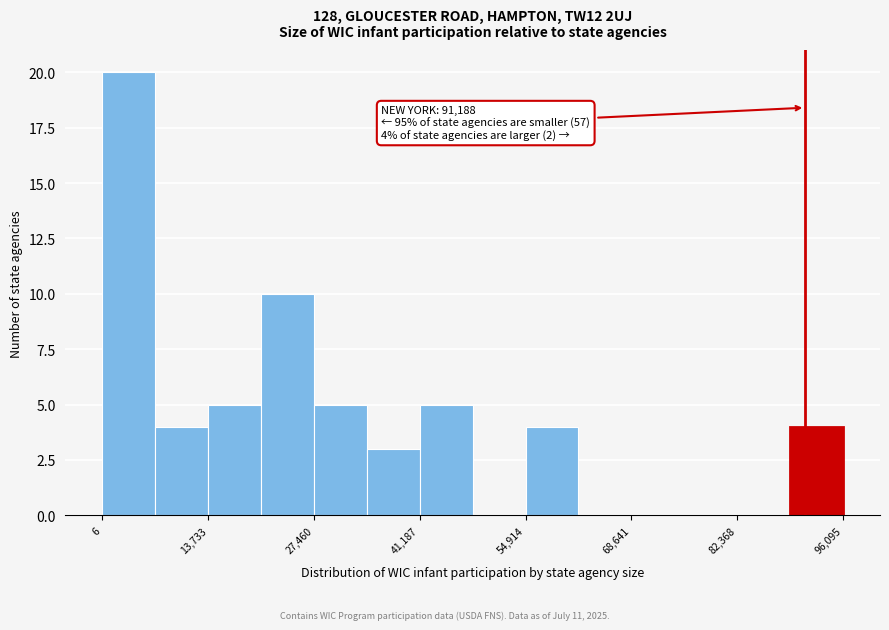

Read against the x-axis, roughly where is the centre of the tallest bar?

4000